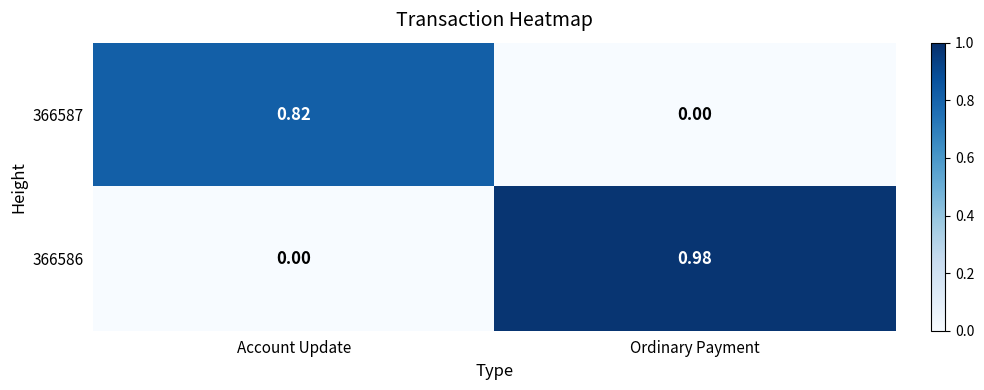

List the series in order of their peak value, lowest first.

366587, 366586